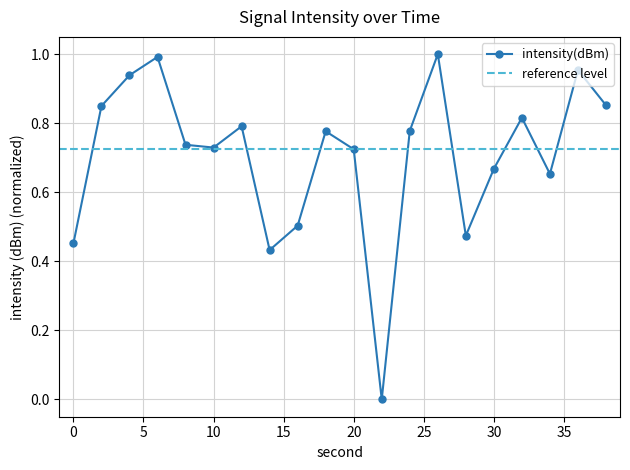

What is the sum of all values?

14.1